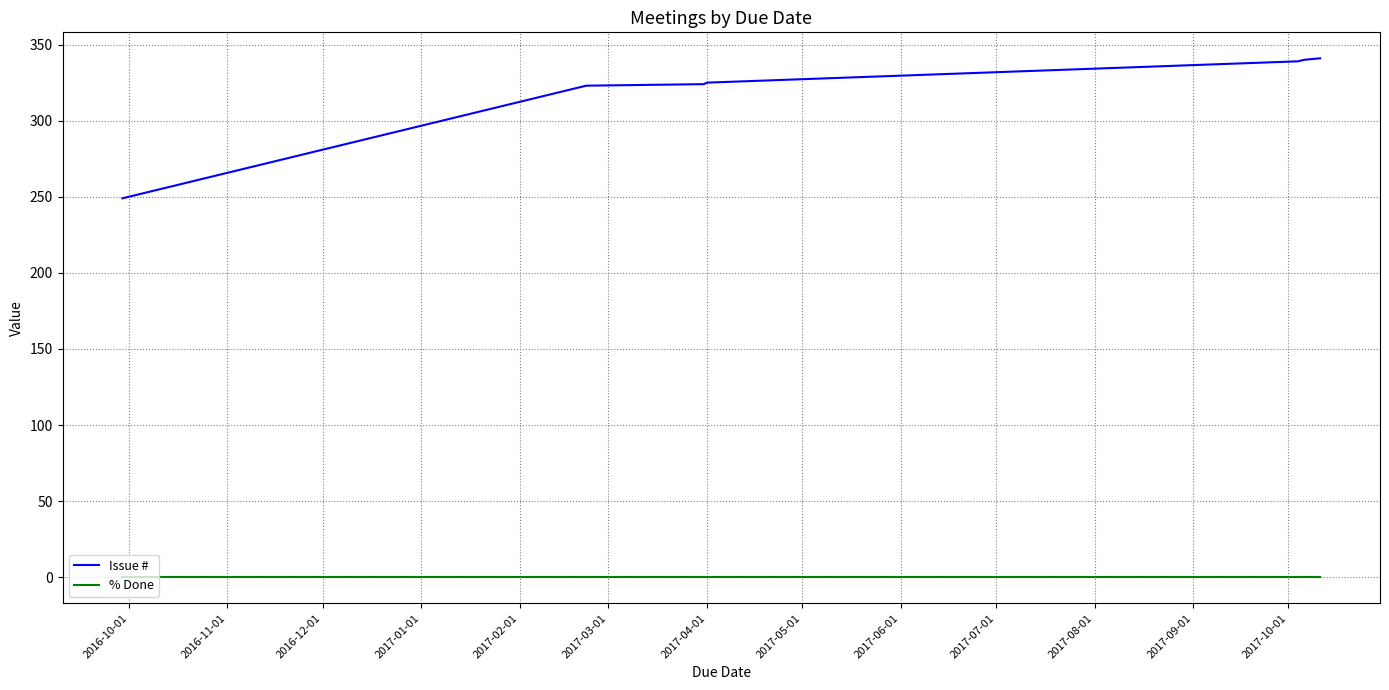

What is the difference between the second highest and minimum values in the Issue # series?

91